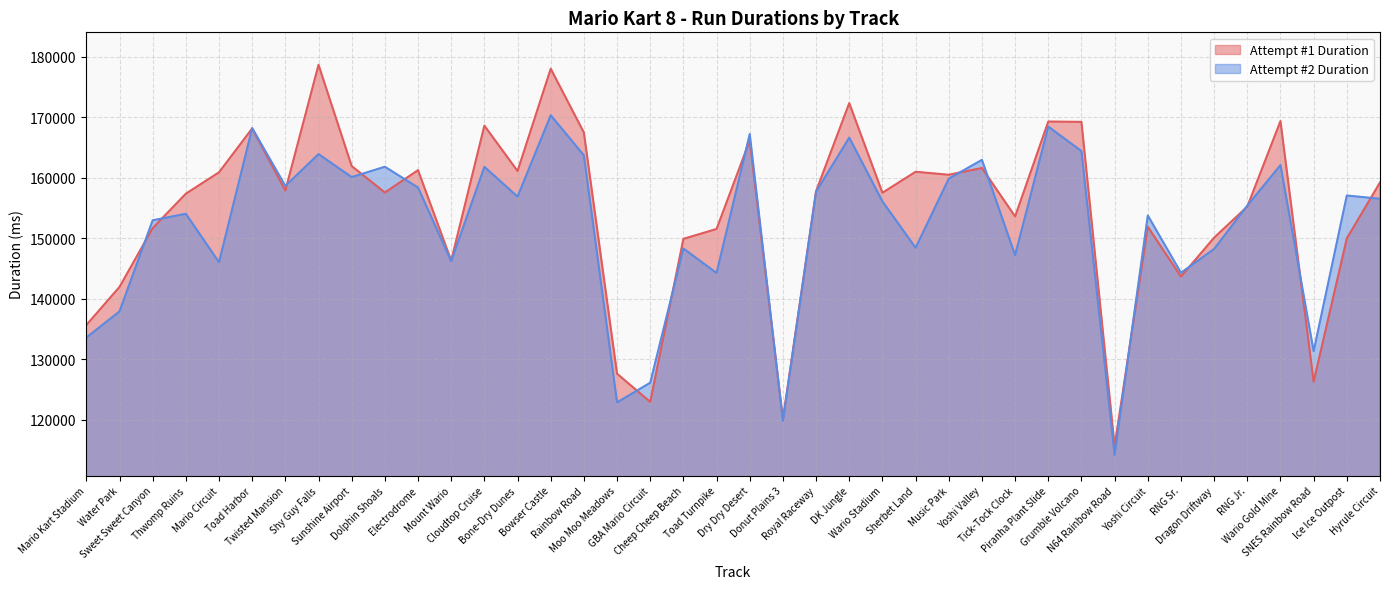

What value does the Attempt #2 Duration series have at SNES Rainbow Road, to the nearest 10?

131360